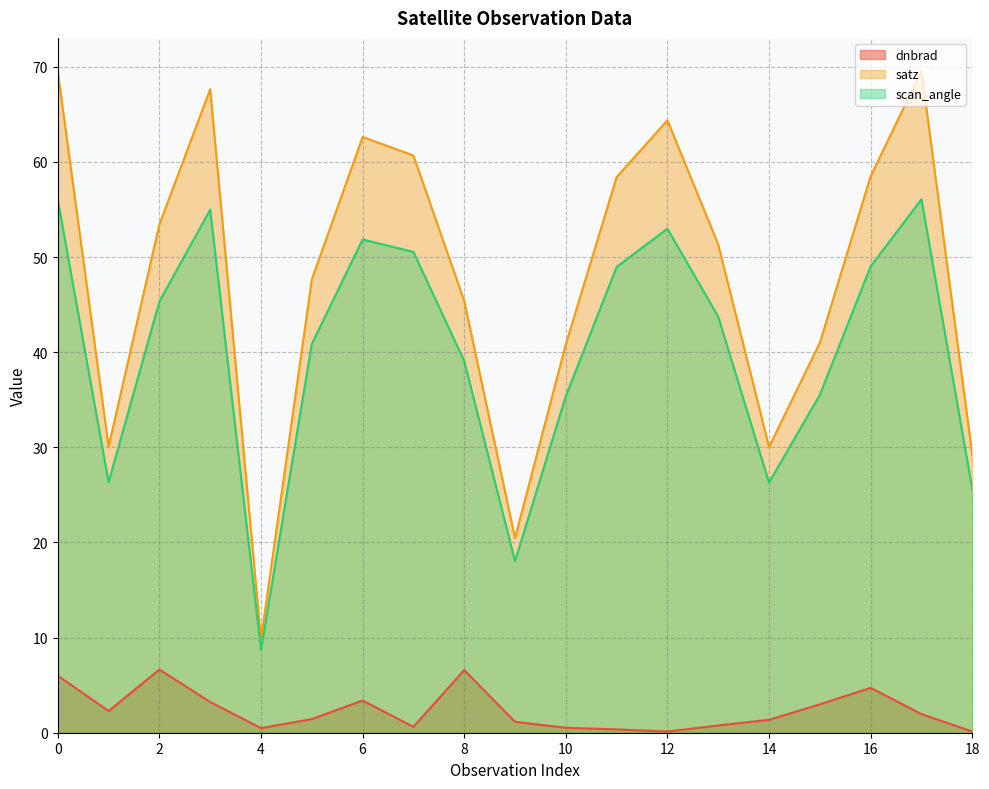

What is the lowest value of the satz series?

9.8